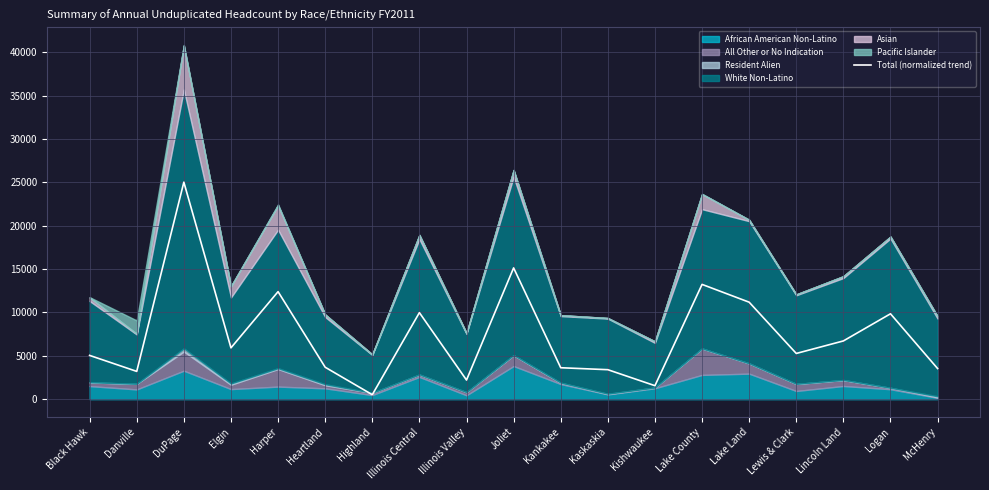

How many data points are above 5274?

10